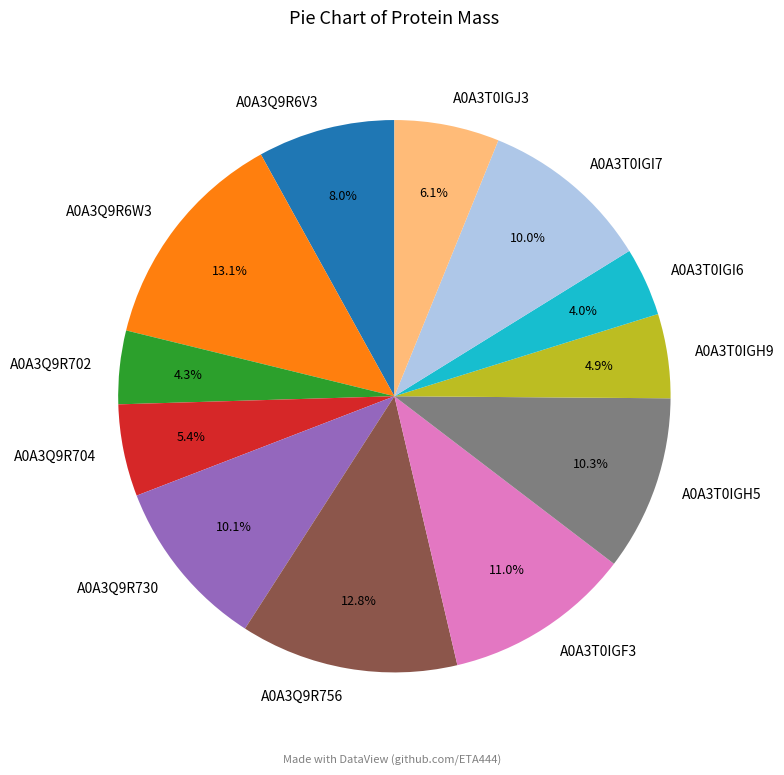

Count the number of slices in the pie.

12